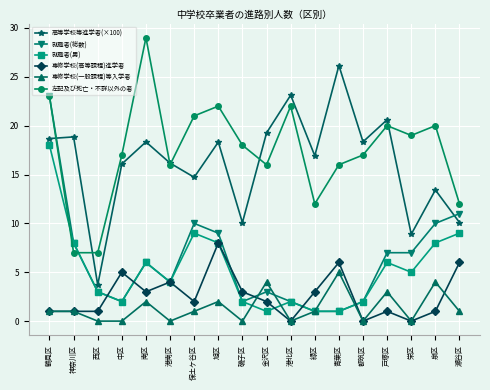

What is the label of the 3rd point from the right?

栄区